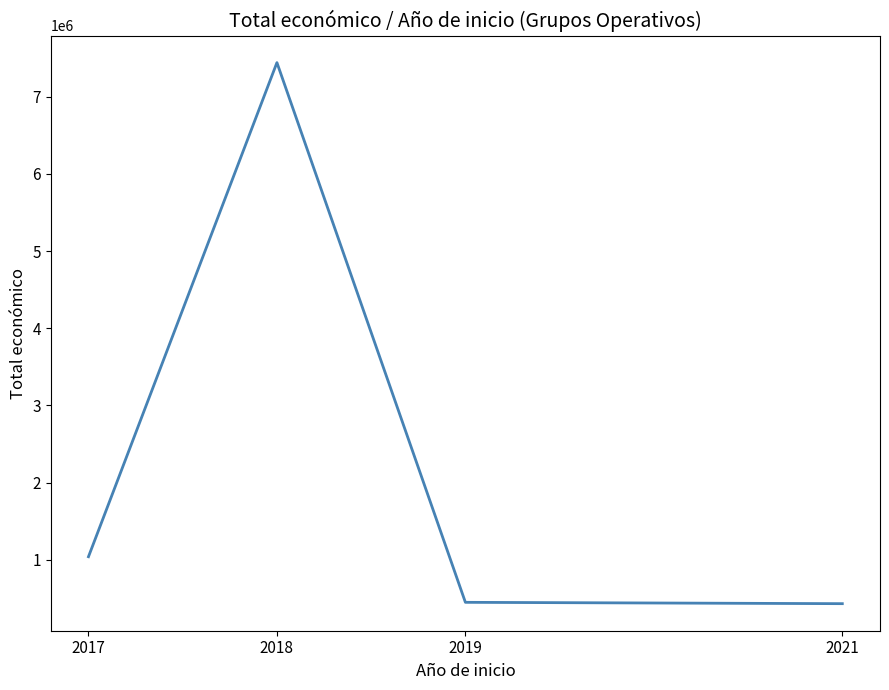

What is the maximum value shown in the chart?

7442038